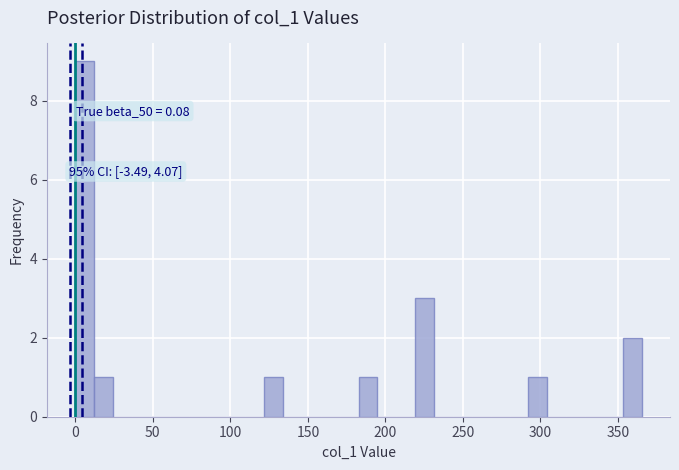

Around what value on the x-axis is the tallest bar? Give the approximate position of its centre, as read against the axis.

5